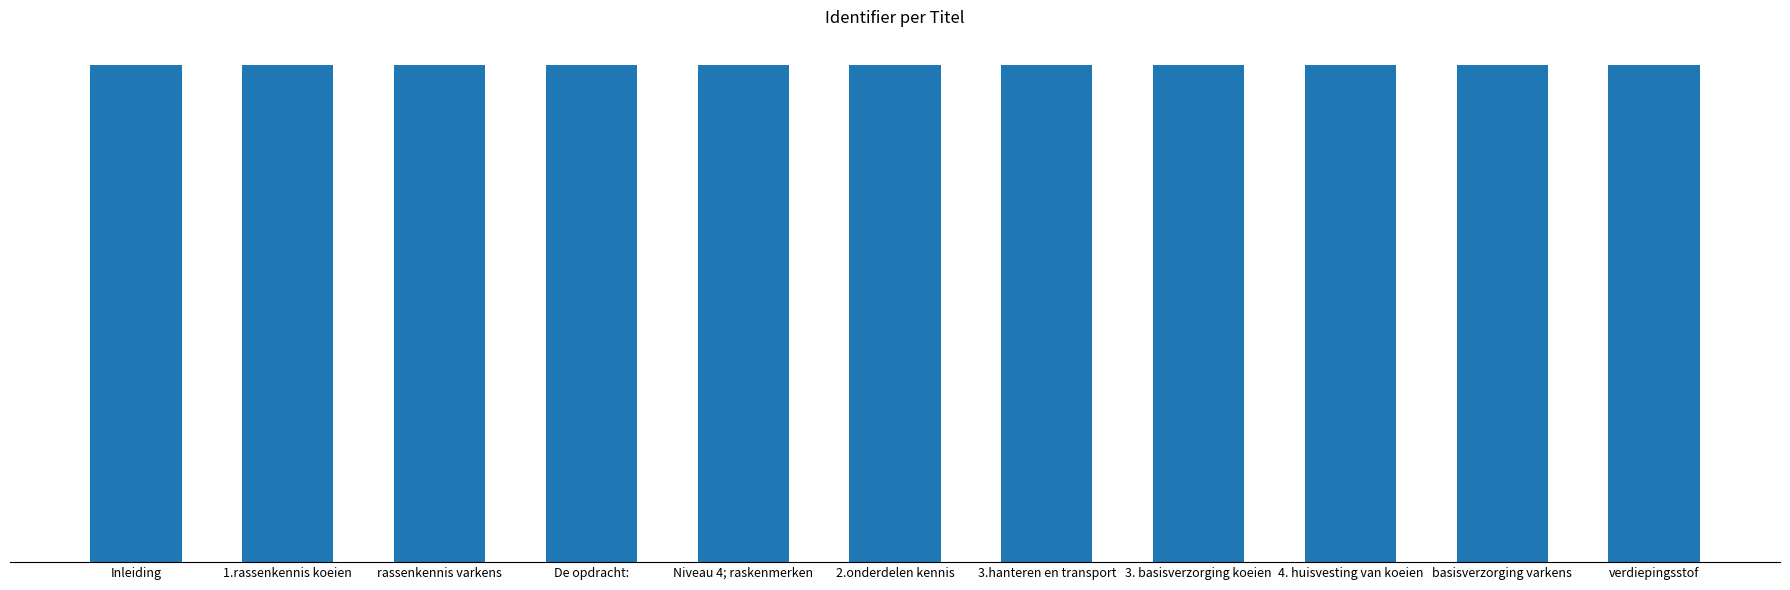

Are the bars horizontal?

No